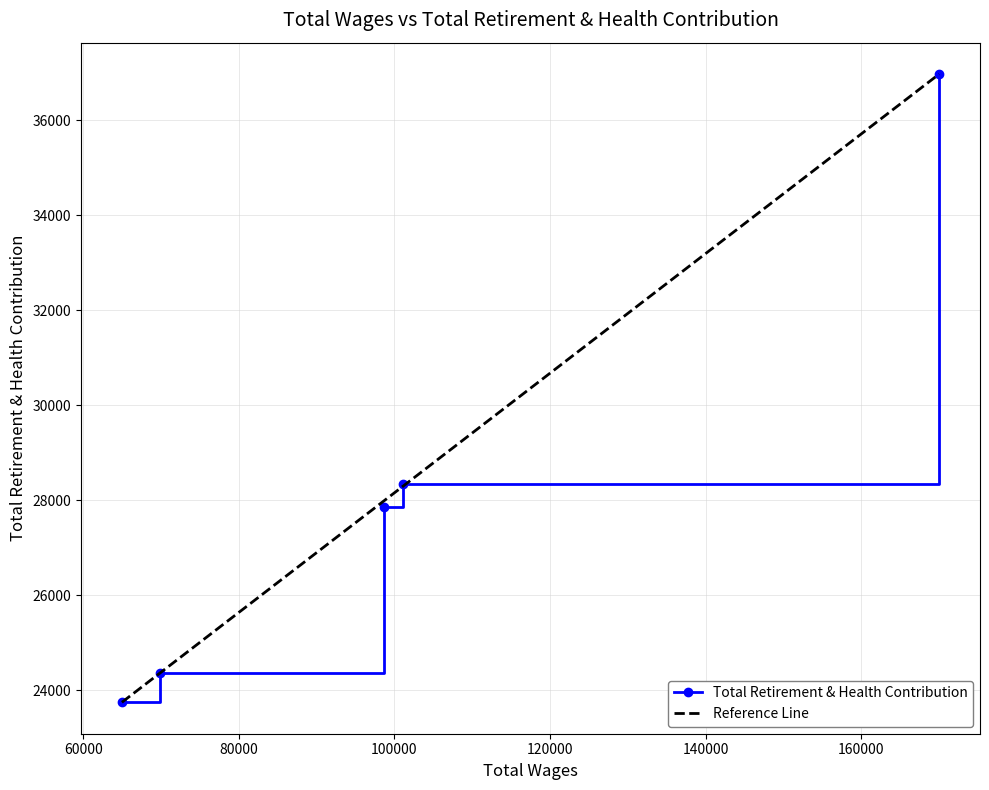

True or false: there are more than 2 points higher than both neighbors.

False